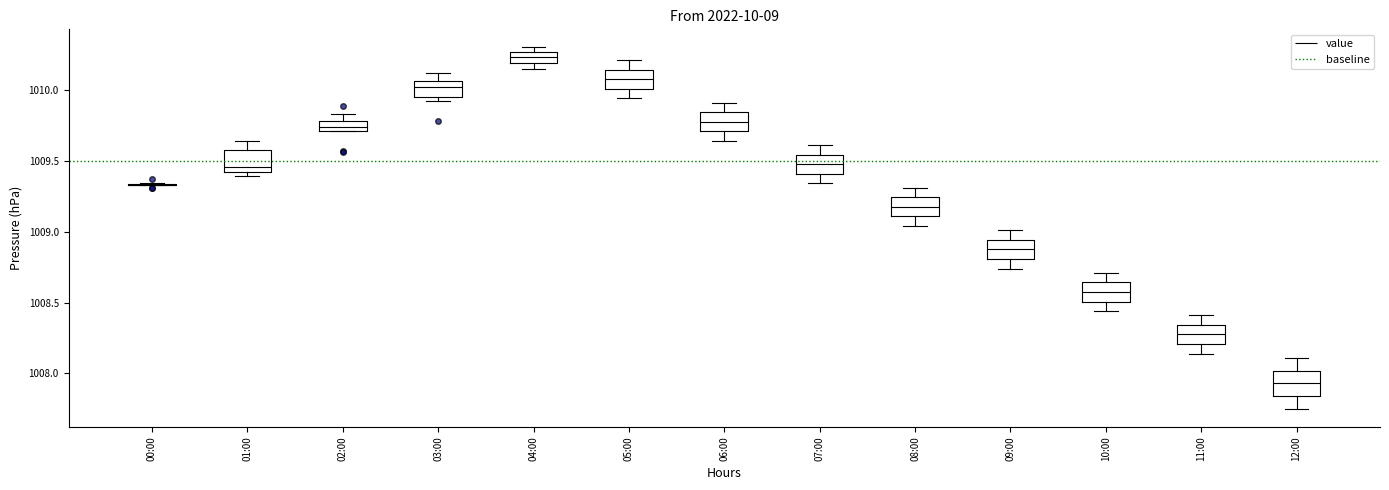

Where is the upper edge of the box for 04:00 on the y-axis? The values are not printed on the chart, so give them approximately, as read against the axis.

1010.25